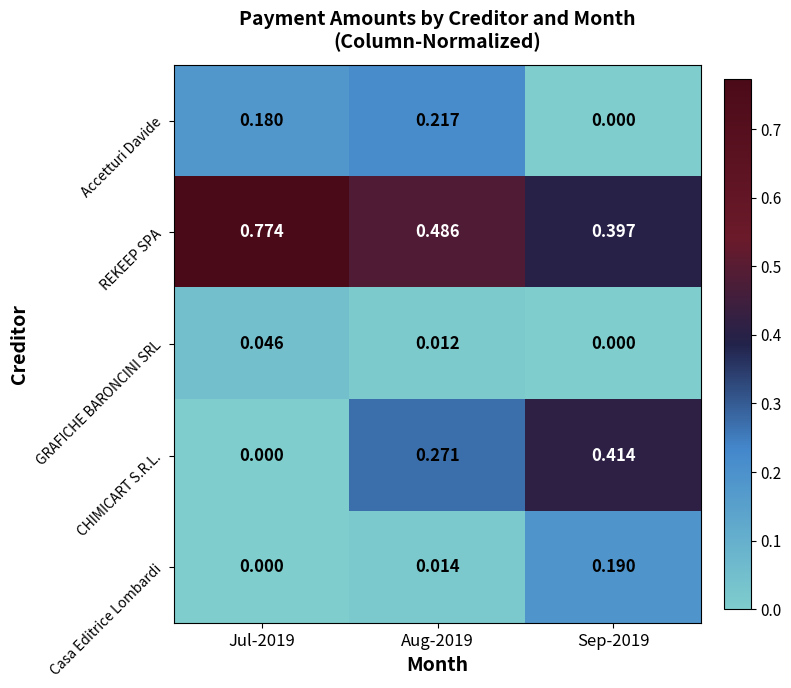

At Aug-2019, list the series in order from smallest to largest.

GRAFICHE BARONCINI SRL, Casa Editrice Lombardi, Accetturi Davide, CHIMICART S.R.L., REKEEP SPA